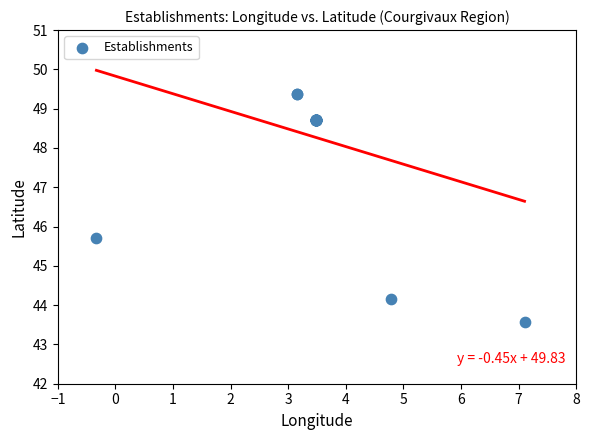

What Y value in the scatter plot is closest to 46?

45.7